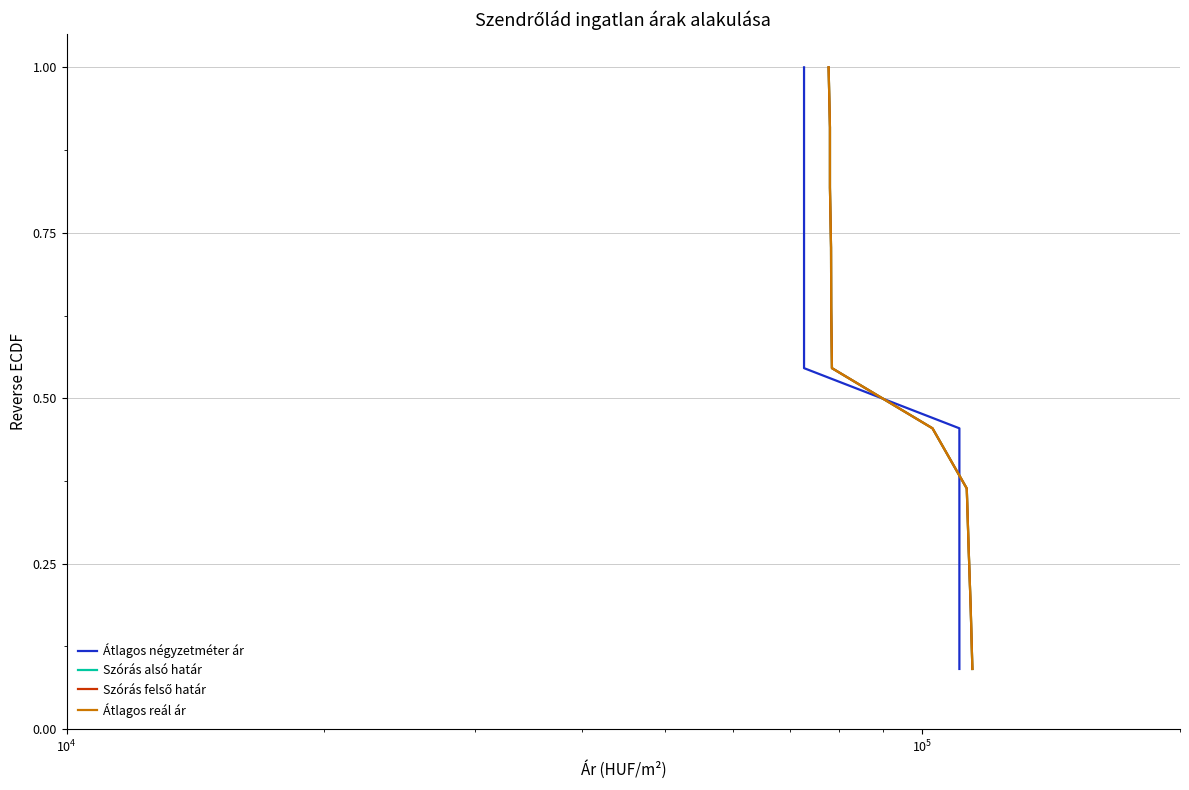

Is it true that Átlagos reál ár equals 1.0 at $\mathdefault{10^{6}}$?

False